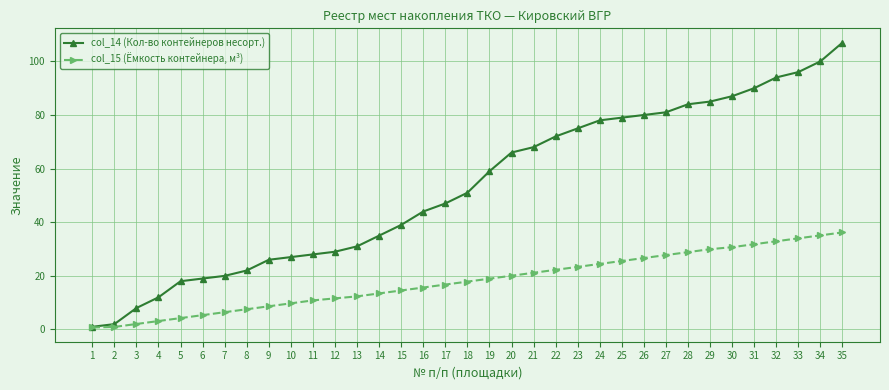

The value of col_14 (Кол-во контейнеров несорт.) at 16 is 44.0. True or false?

True